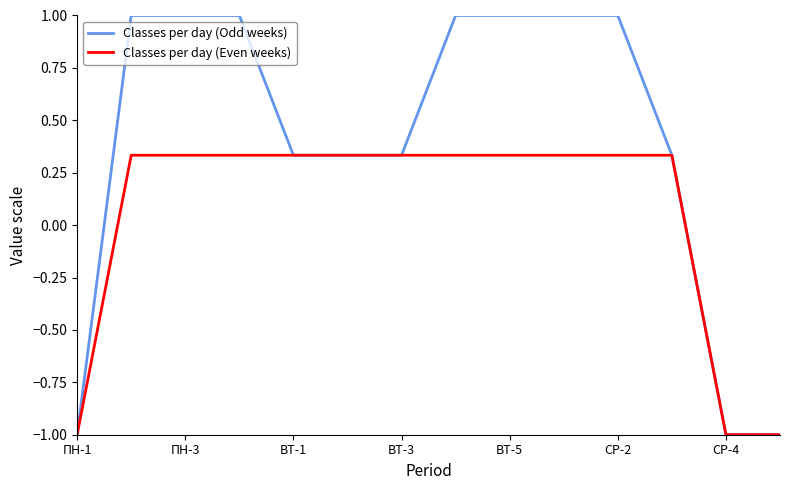

What is the minimum value shown in the chart?

-1.0